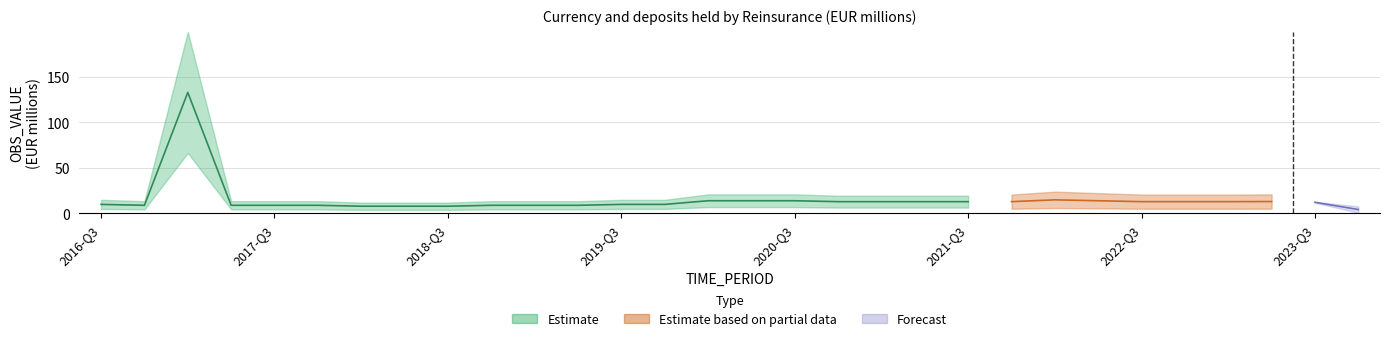

True or false: there are more than 2 points higher than both neighbors.

True